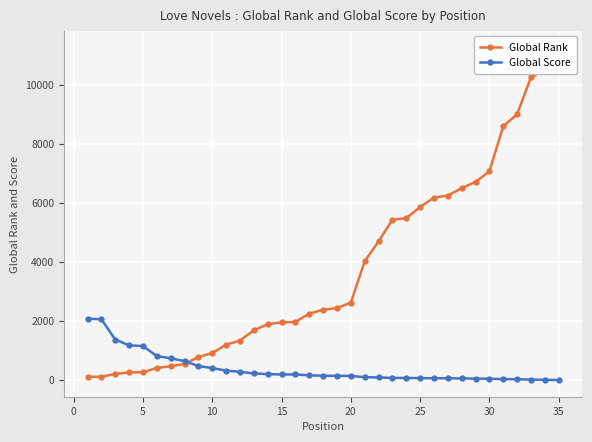

How many data points in Global Score are less than 150?

17